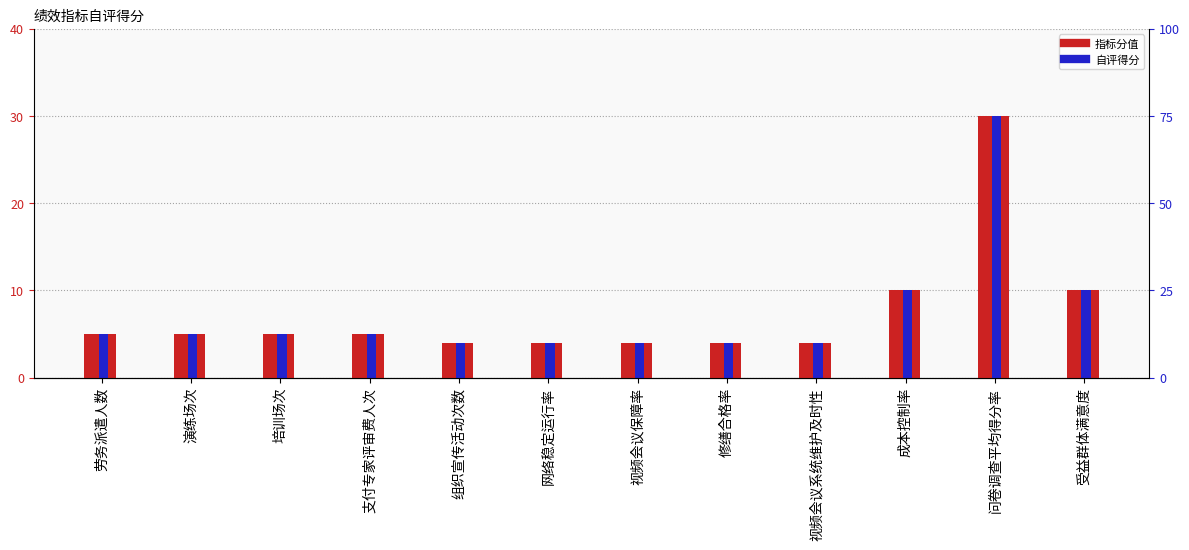

How many values in the 指标分值 series exceed 5?

3